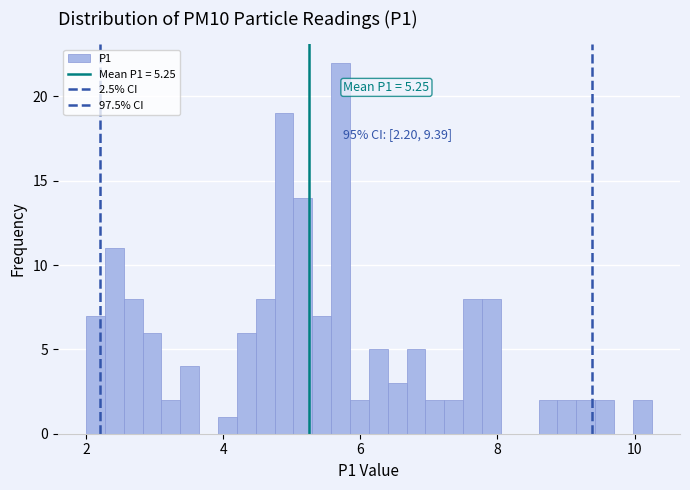

Read against the x-axis, roughly where is the centre of the tallest bar?

5.8